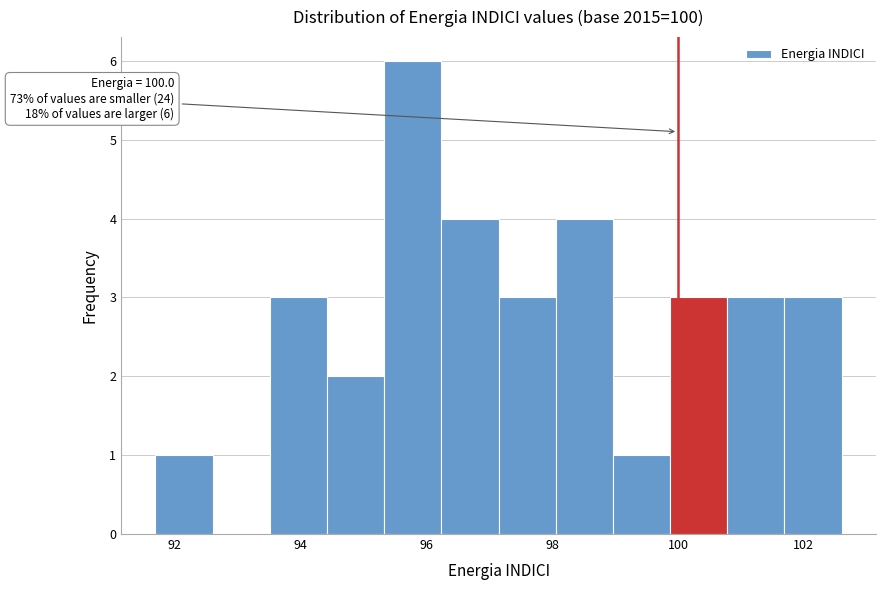

Which range on the x-axis has the tallest bar?

95.4 to 96.2